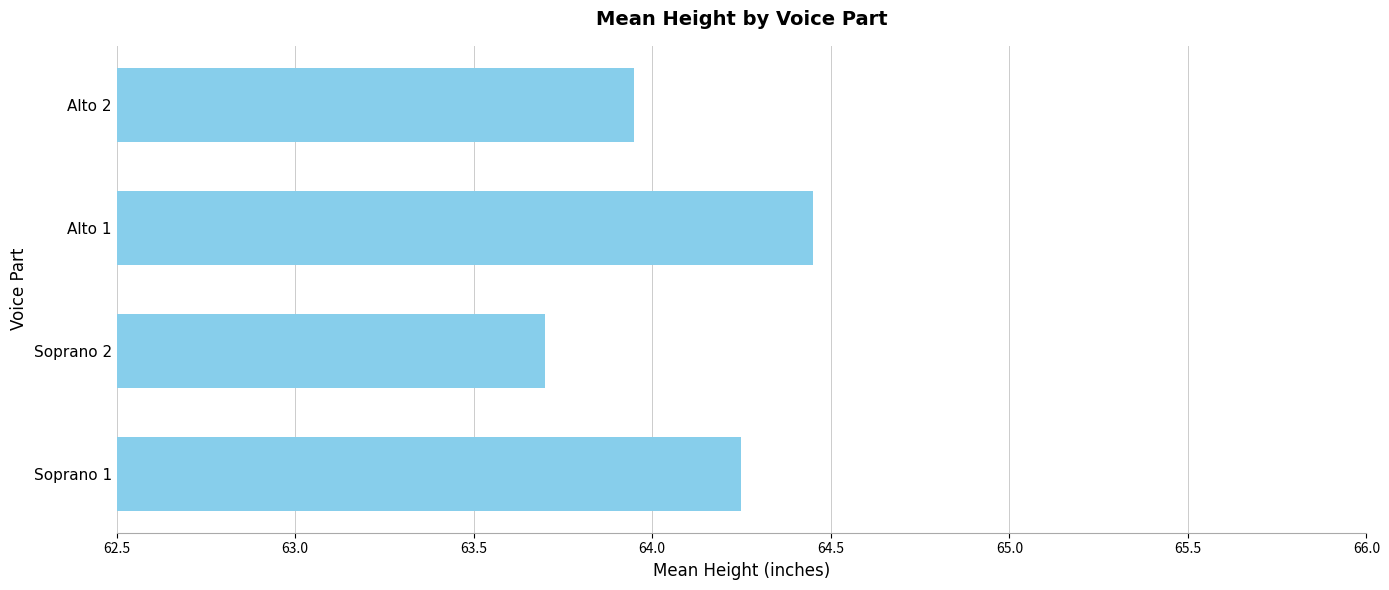

What is the sum of the values at Alto 1 and Alto 2?

128.4